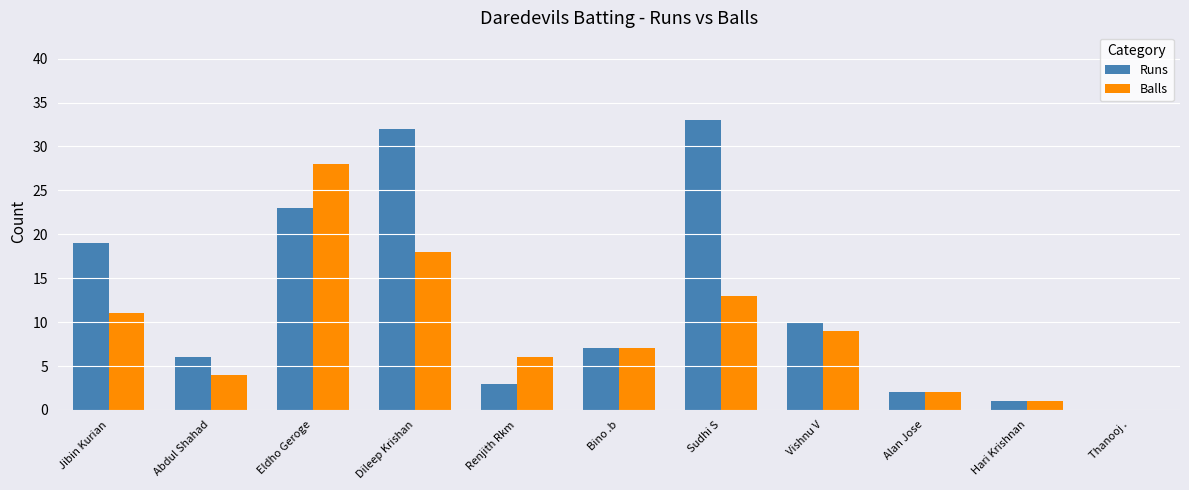

Is it true that Runs equals 32 at Dileep Krishan?

True